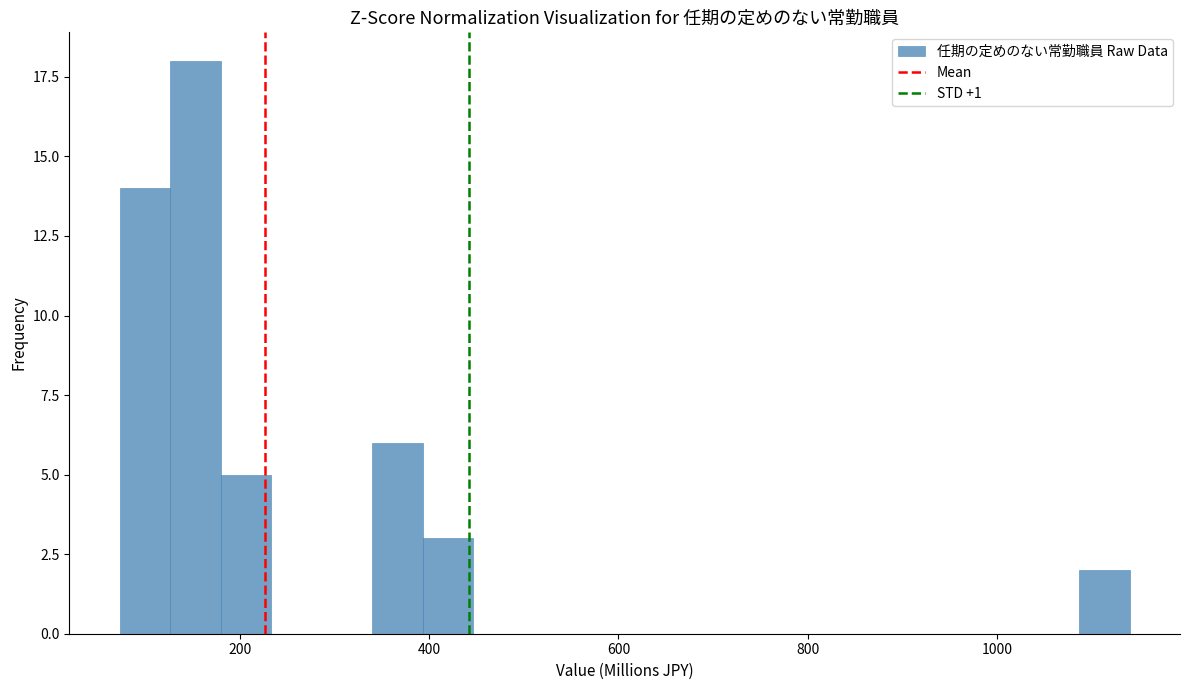

Around what value on the x-axis is the tallest bar? Give the approximate position of its centre, as read against the axis.

160